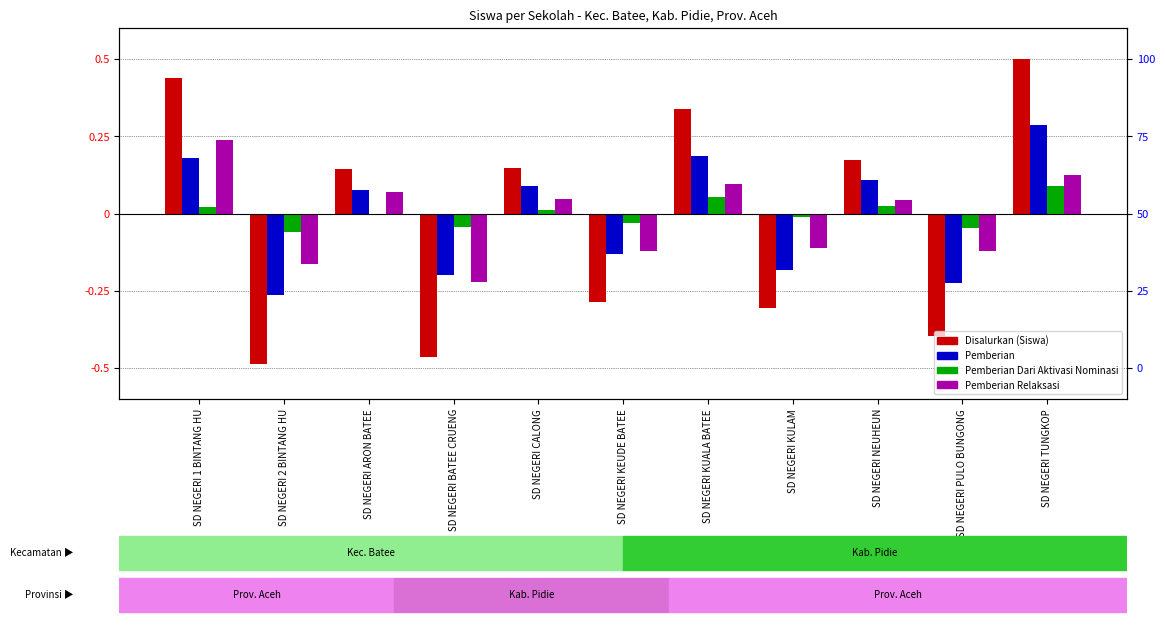

How many groups of bars are there?

11